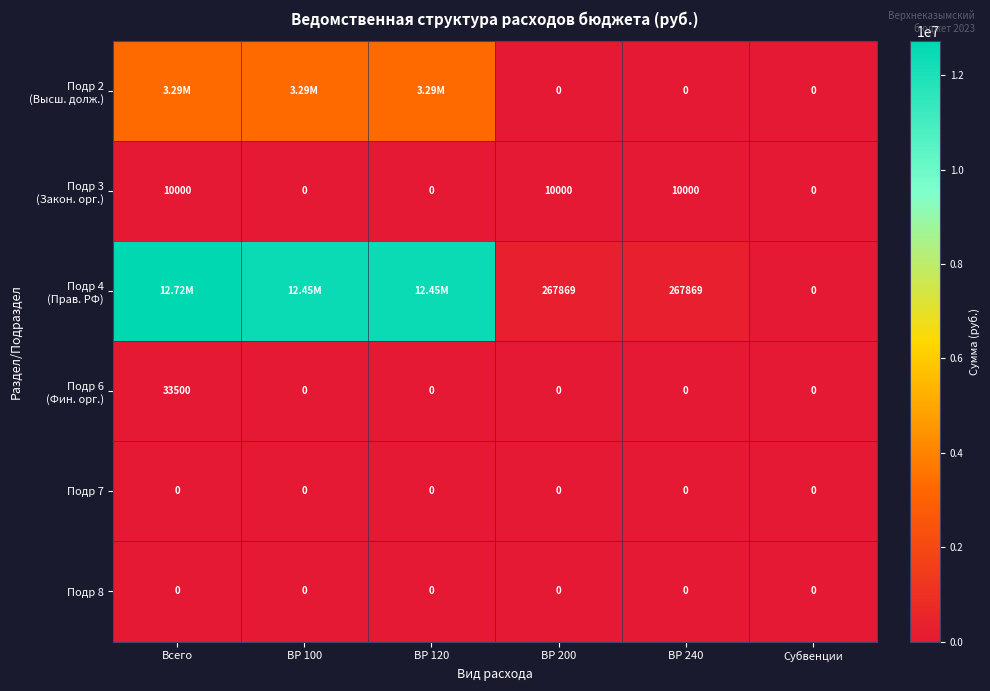

Which series changed the most between ВР 200 and Субвенции?

Подр 4 (Прав. РФ)